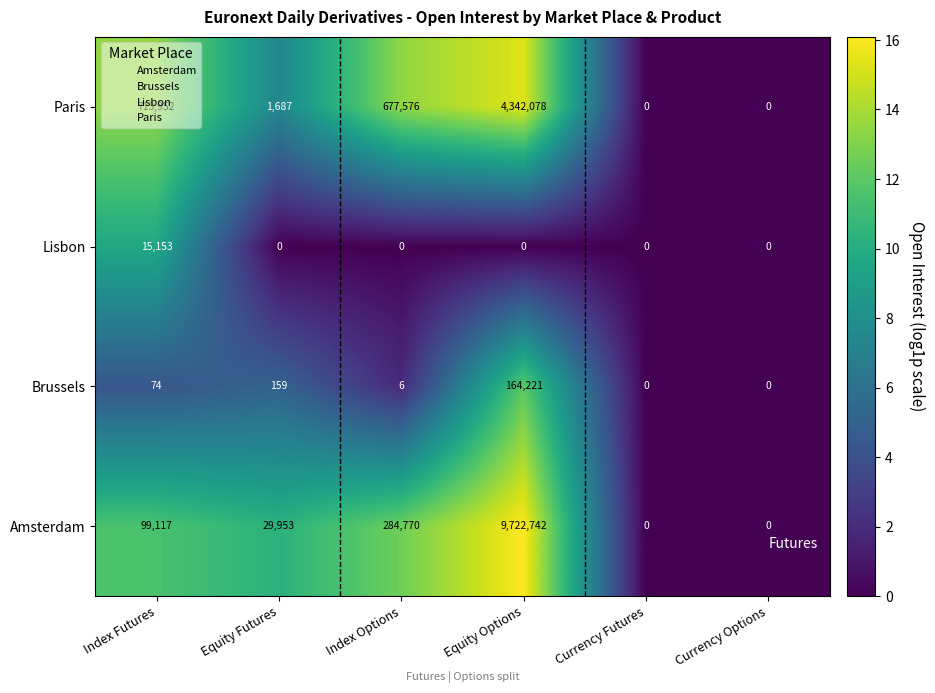

Rank the series by their maximum value, from highest to lowest.

Amsterdam, Paris, Brussels, Lisbon